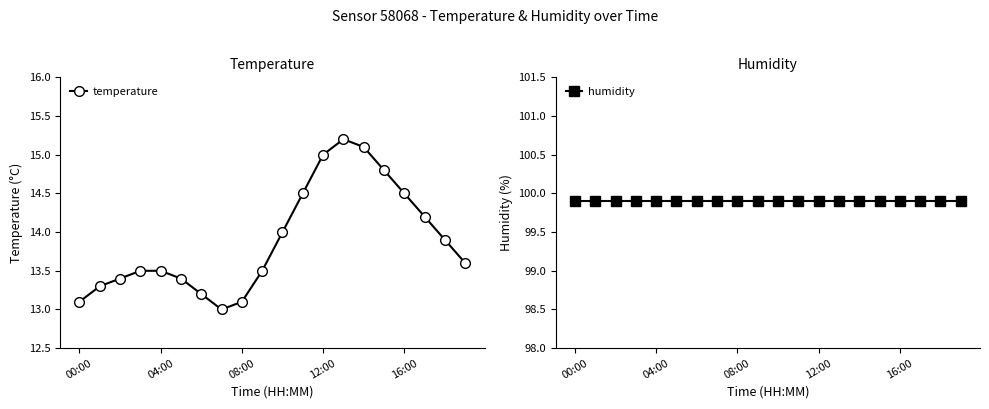

Is the value of humidity at 19 greater than the value of temperature at 10?

Yes